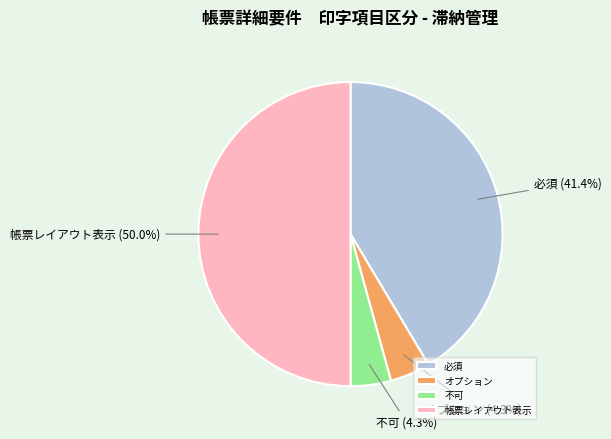

Combined, what portion of the pie is 必須 and オプション?

45.7%